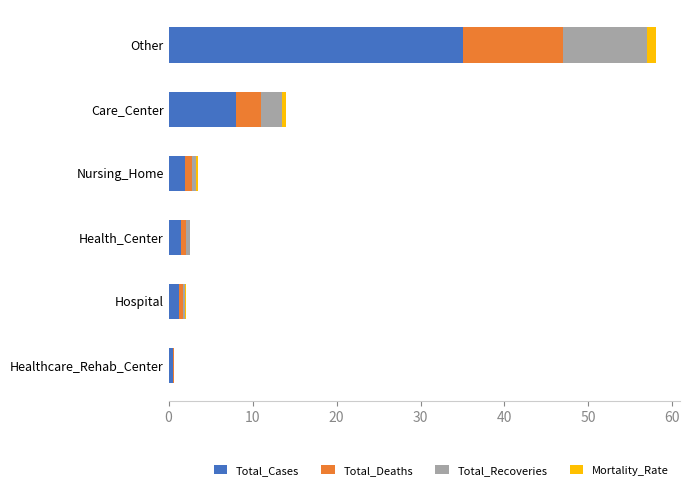

Where is Total_Cases nearest to the value 17?

Care_Center